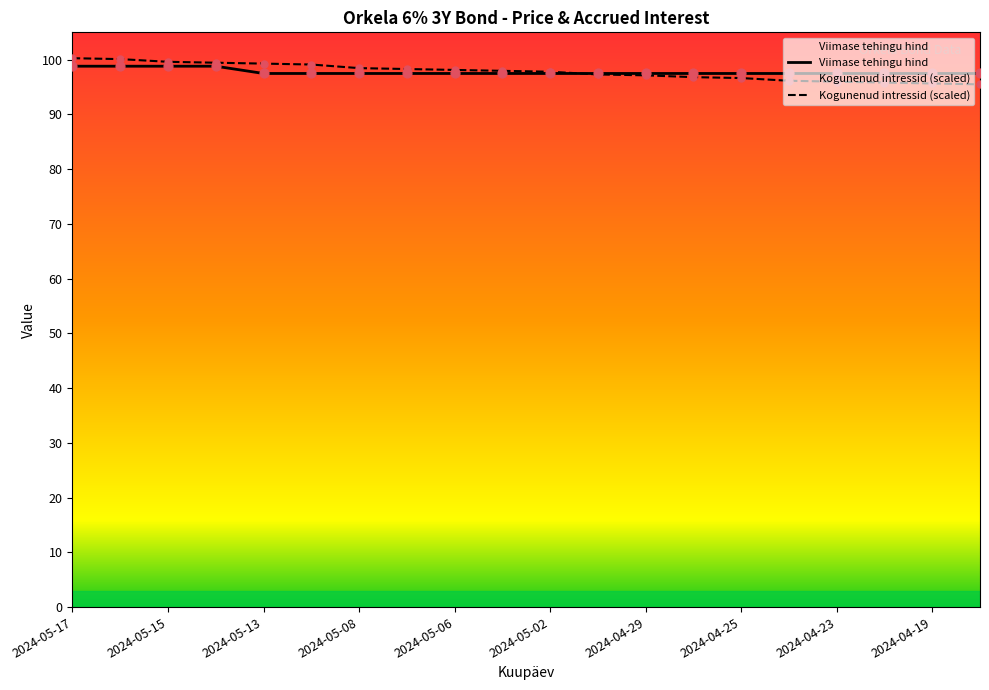

Which series has the largest total across all categories?

Kogunenud intressid